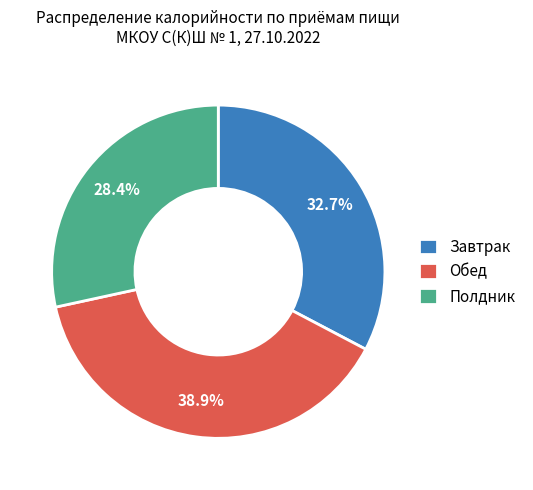

Is the sum of Завтрак and Обед greater than half?

Yes